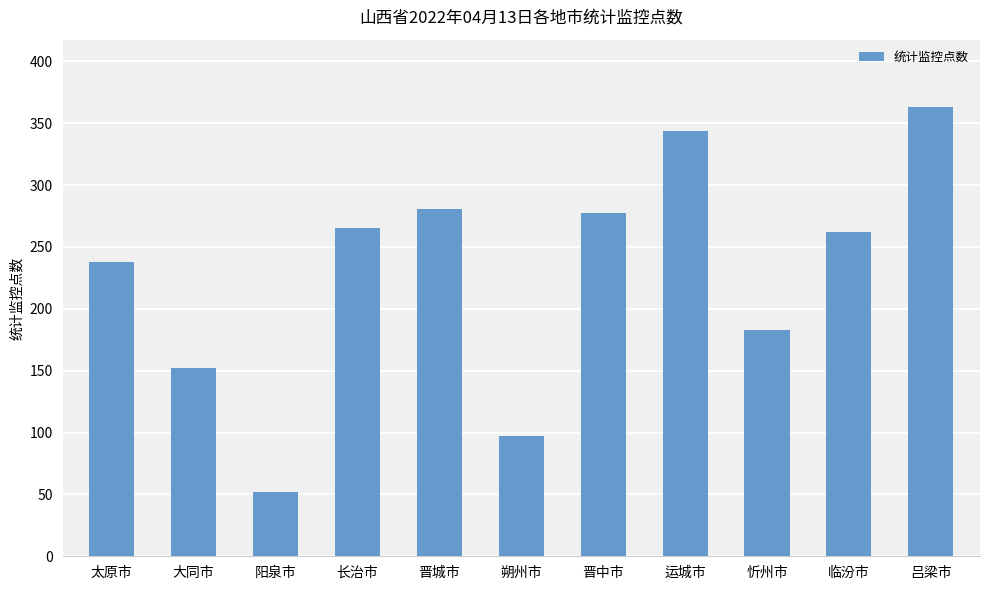

What is the label of the 7th bar from the left?

晋中市